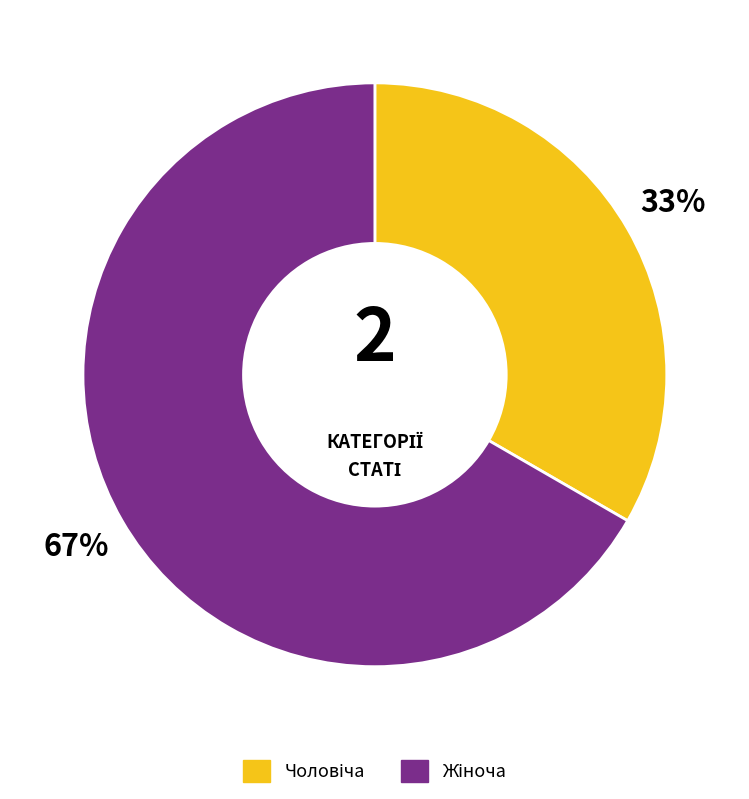

Does any single category account for the majority?

Yes